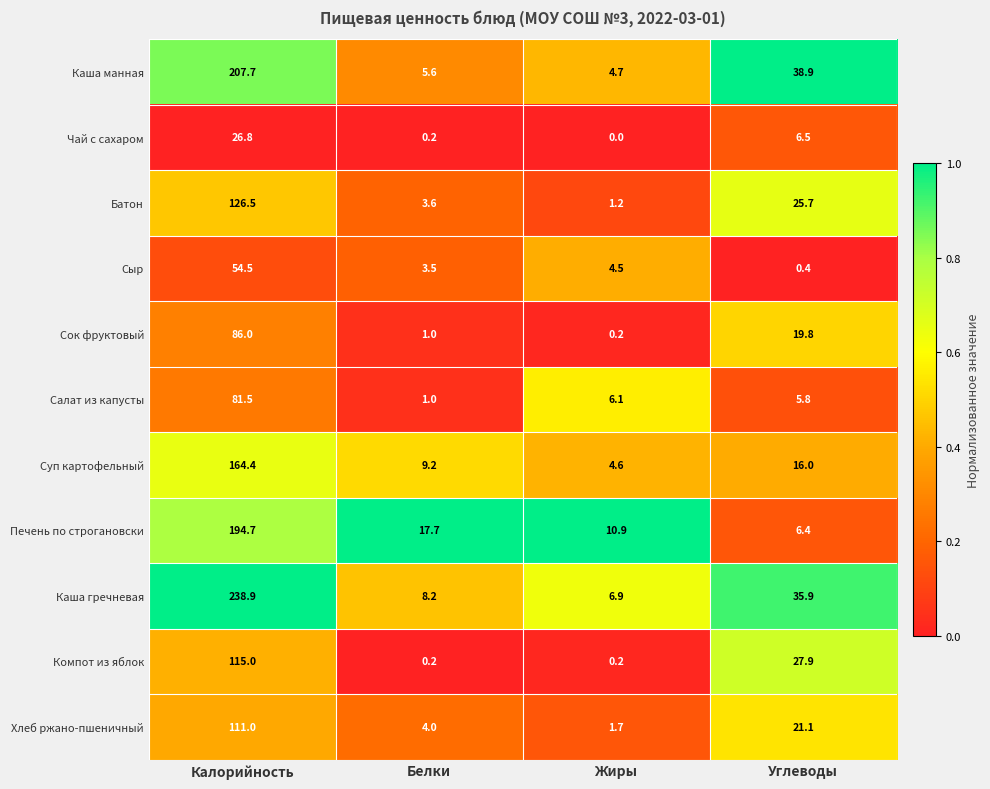

Is it true that Сыр equals 54.5 at Калорийность?

True